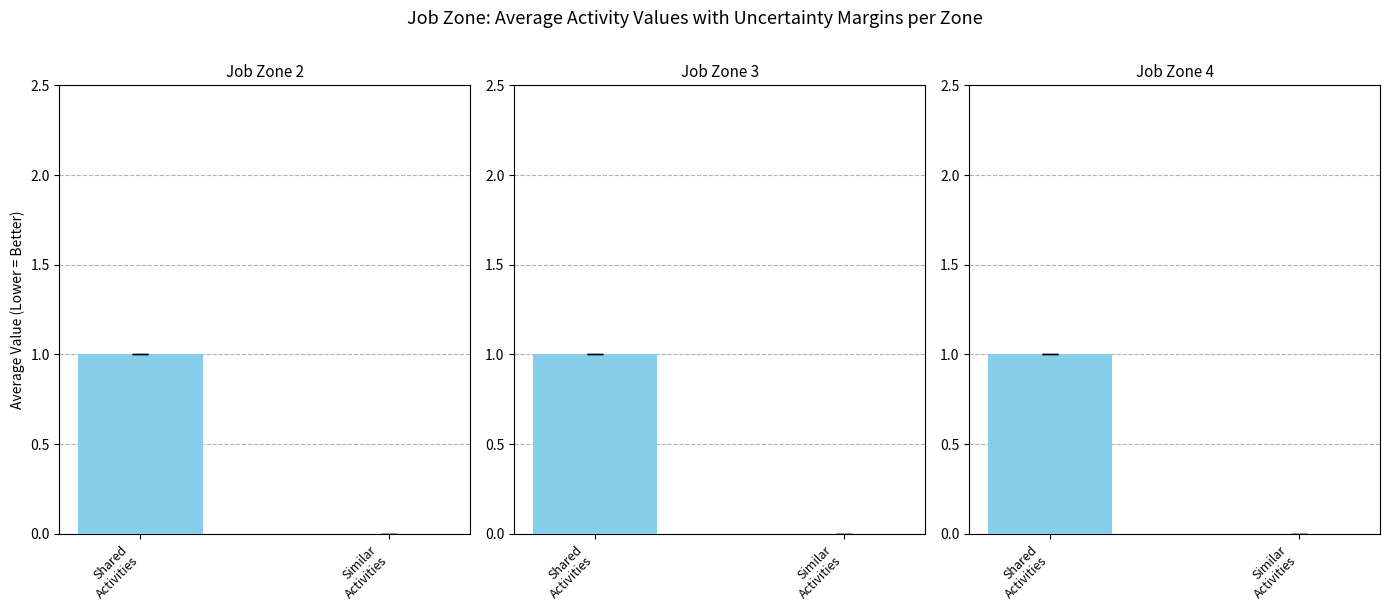

At which label is the value closest to 0?

Similar
Activities